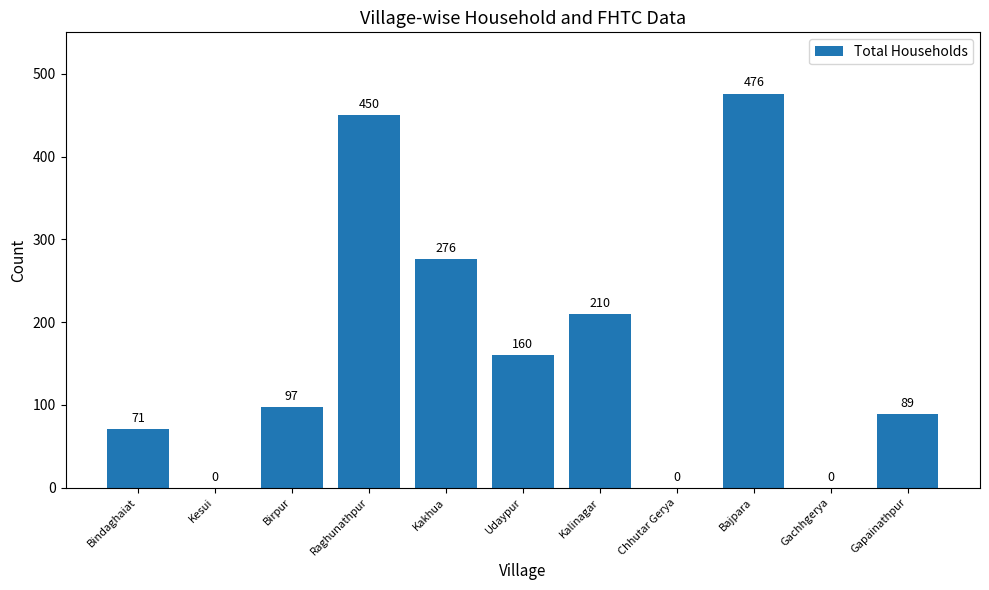

How many values are between 0 and 276?

9